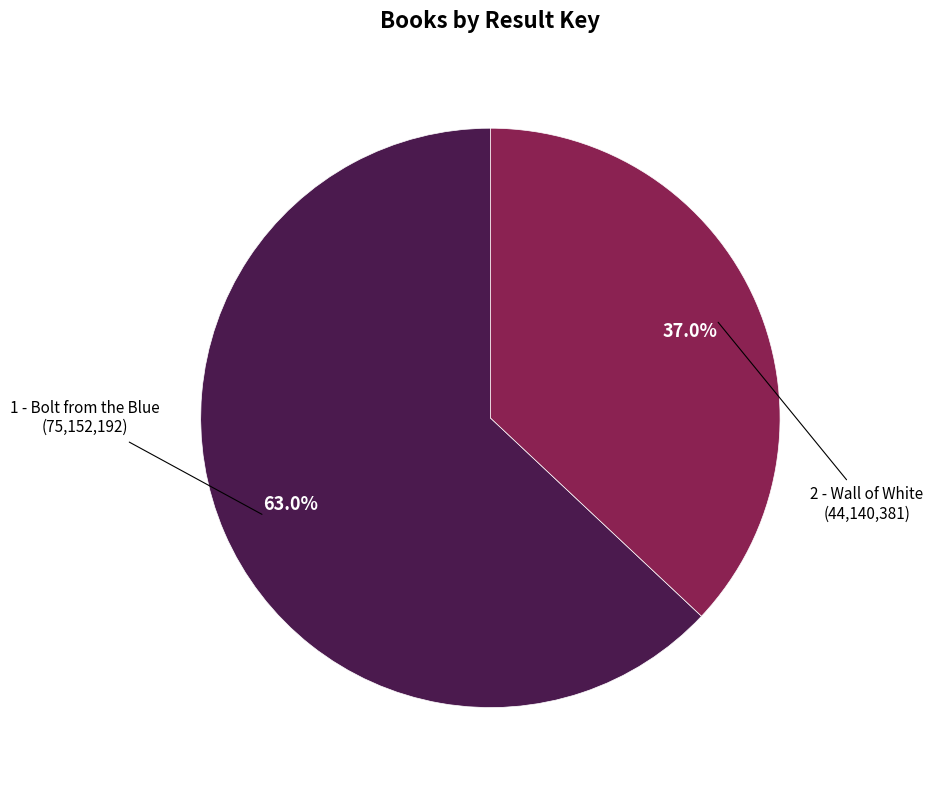

Does any single category account for the majority?

Yes